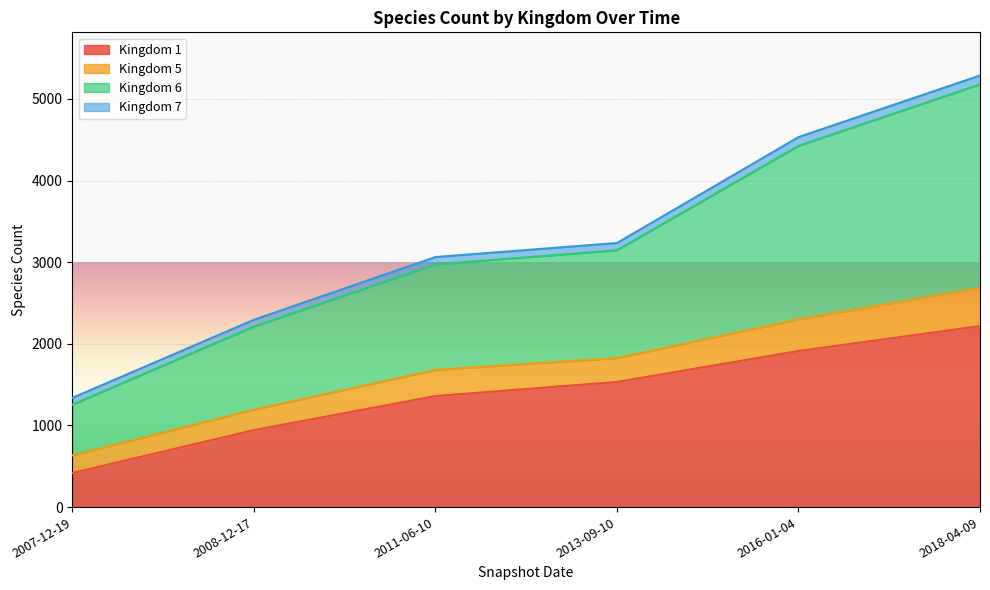

At which label is Kingdom 1 closest to 1317?

2011-06-10